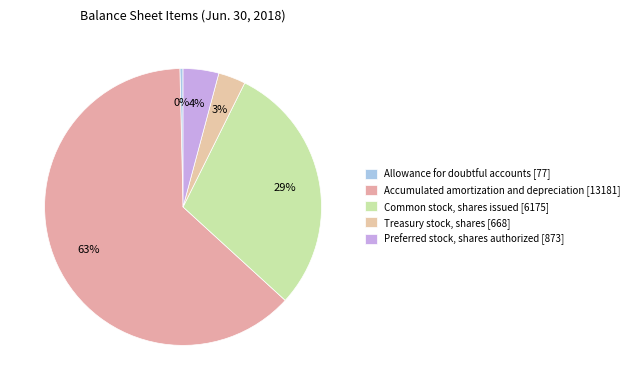

To the nearest percent, what is the difference between the Allowance for doubtful accounts and Accumulated amortization and depreciation slice percentages?

62%